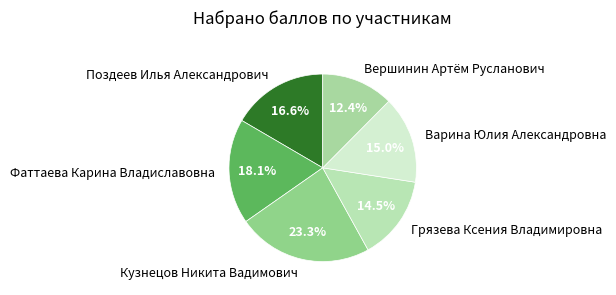

To the nearest percent, what percentage of the pie is Кузнецов Никита Вадимович?

23%